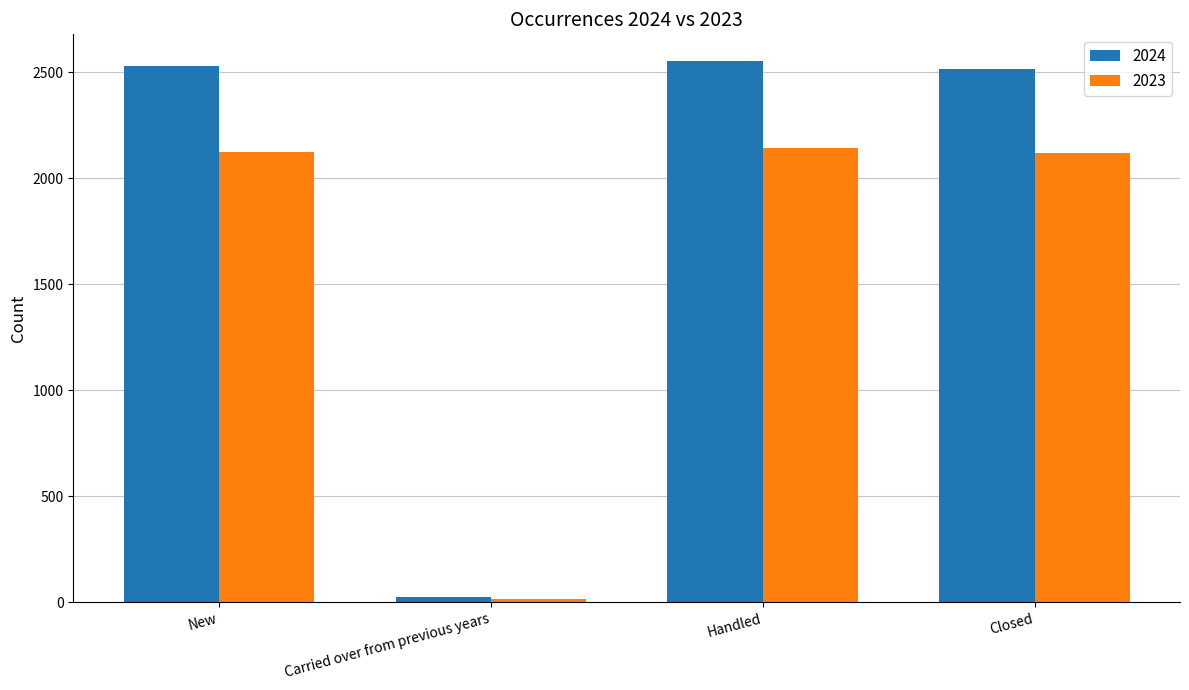

Is the value of 2023 at Handled greater than the value of 2024 at Carried over from previous years?

Yes